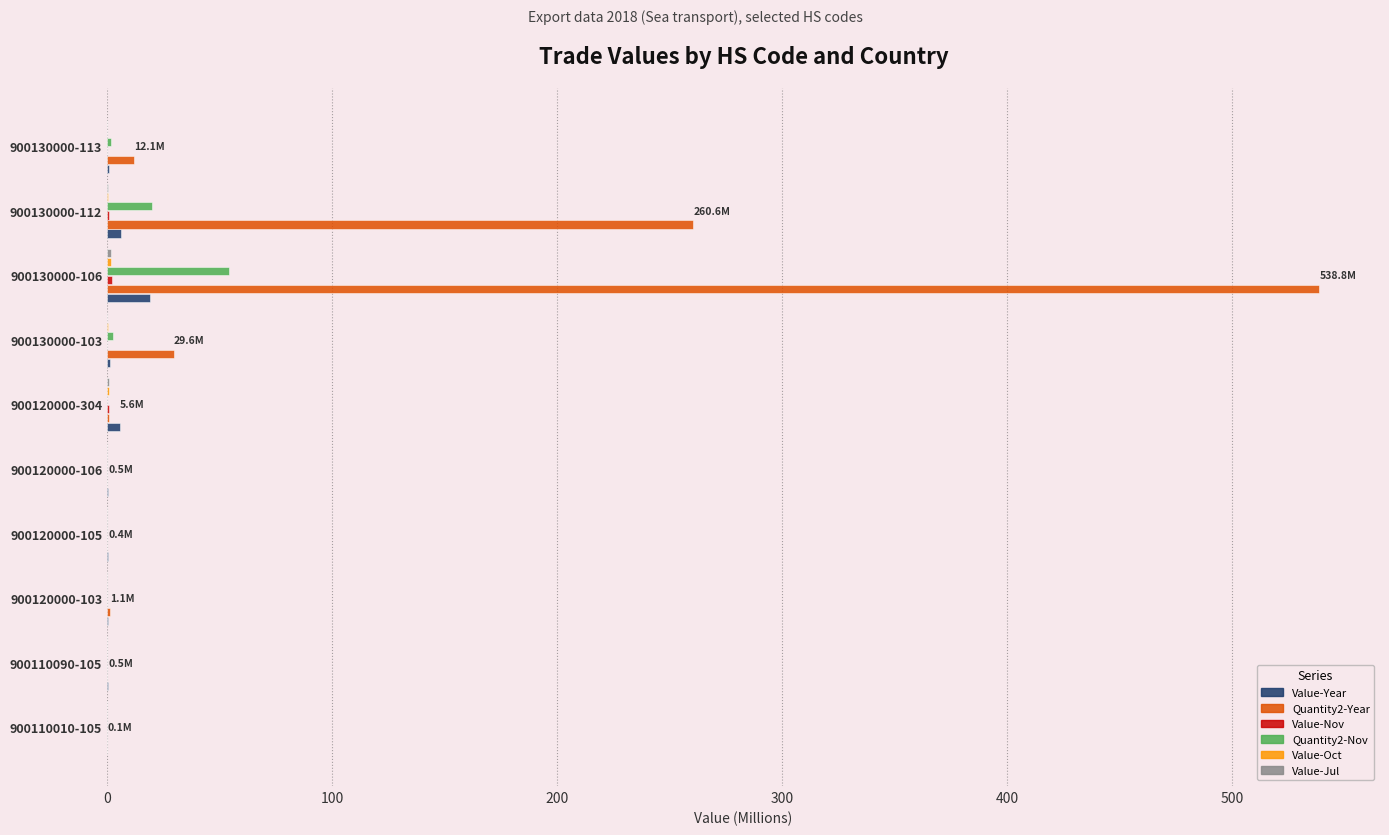

The value of Quantity2-Year at 900130000-106 is 538.8. True or false?

True